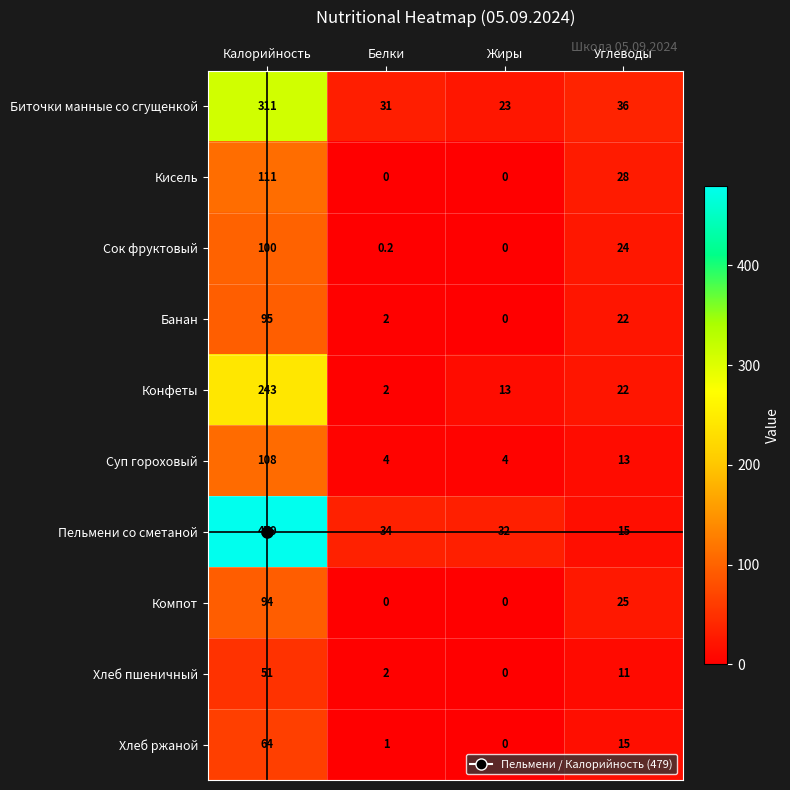

The Сок фруктовый series shows 100.0 at Калорийность. True or false?

True